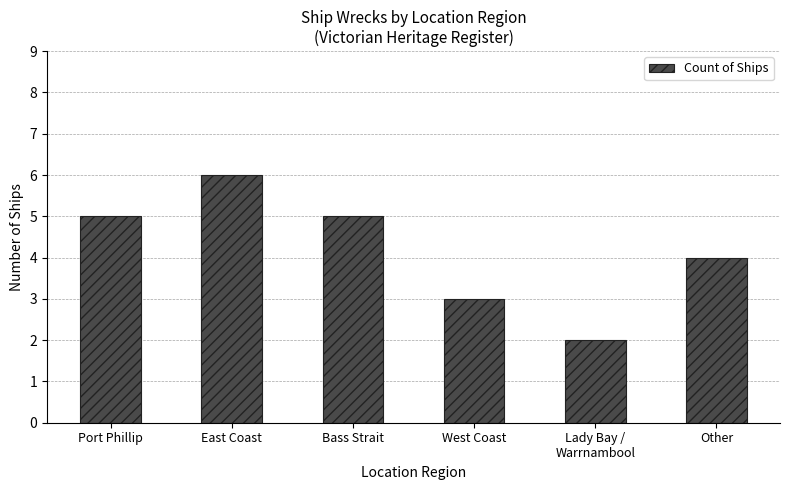

What is the difference between the maximum and second lowest values?

3